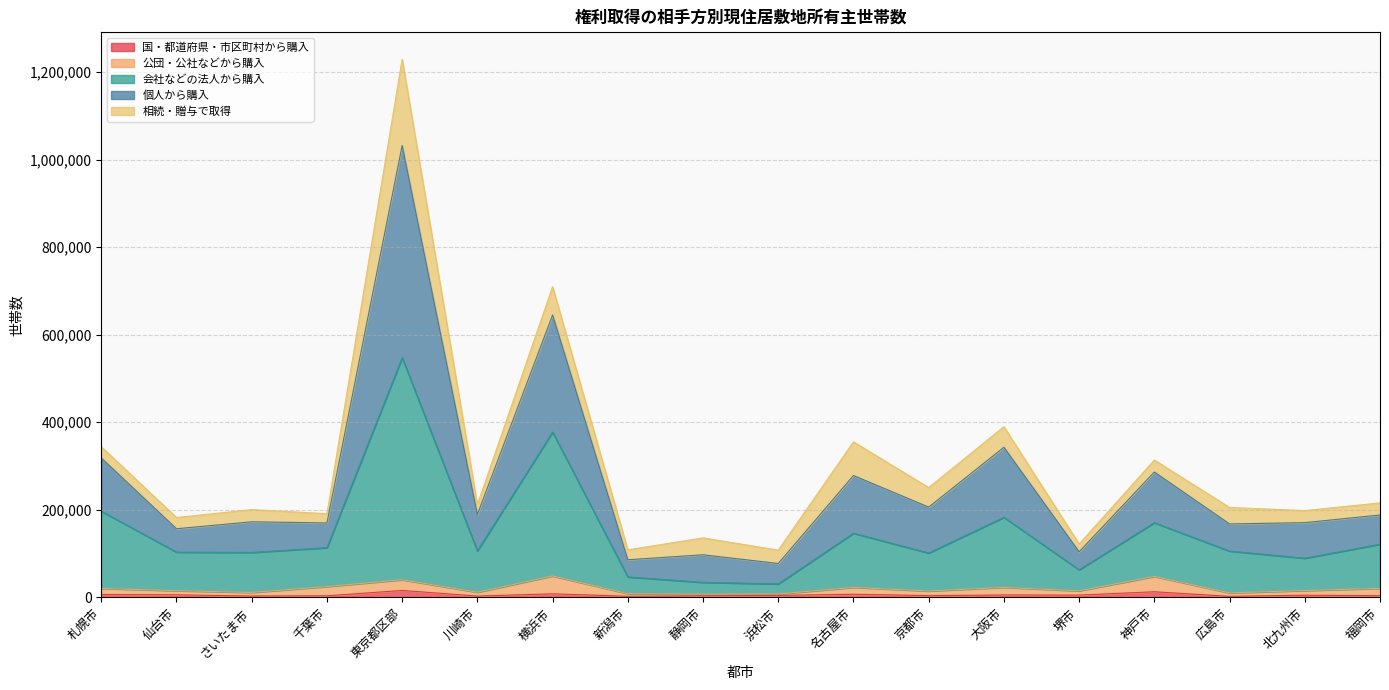

True or false: 国・都道府県・市区町村から購入 and 個人から購入 cross at least once.

False